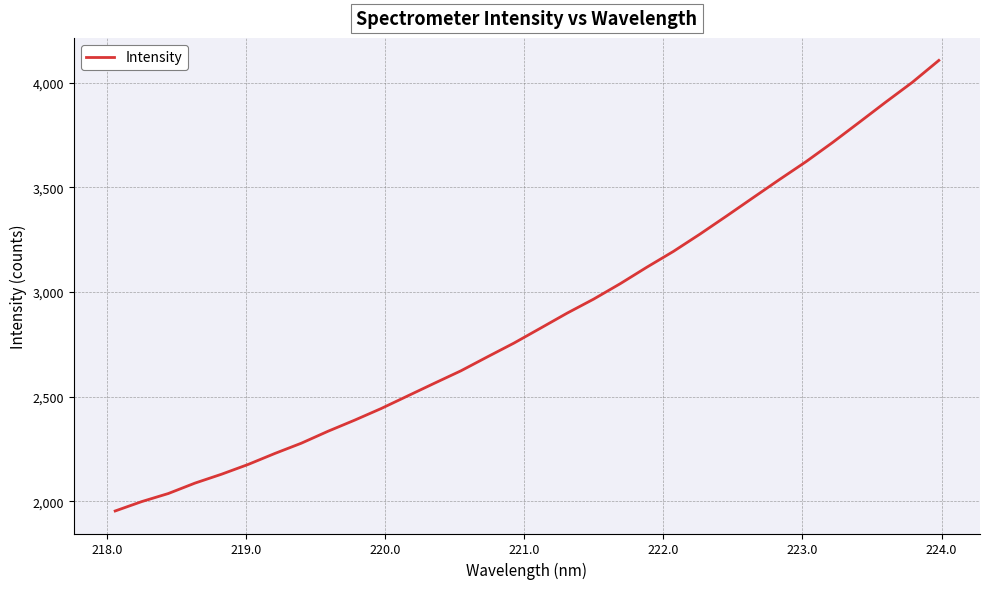

What is the minimum value shown in the chart?

1954.3